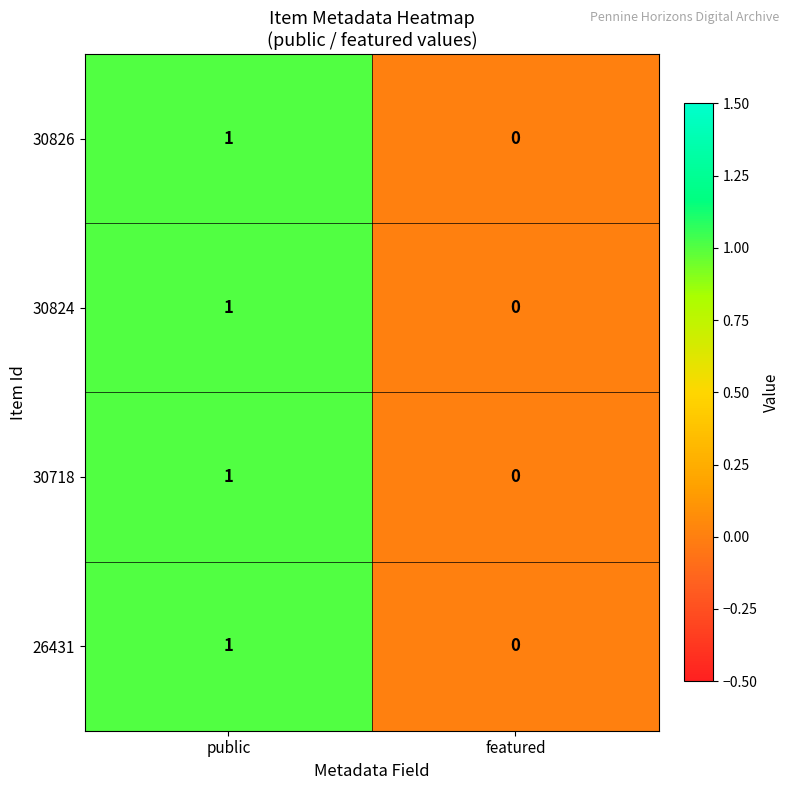

At which label is 30826 closest to 0?

featured